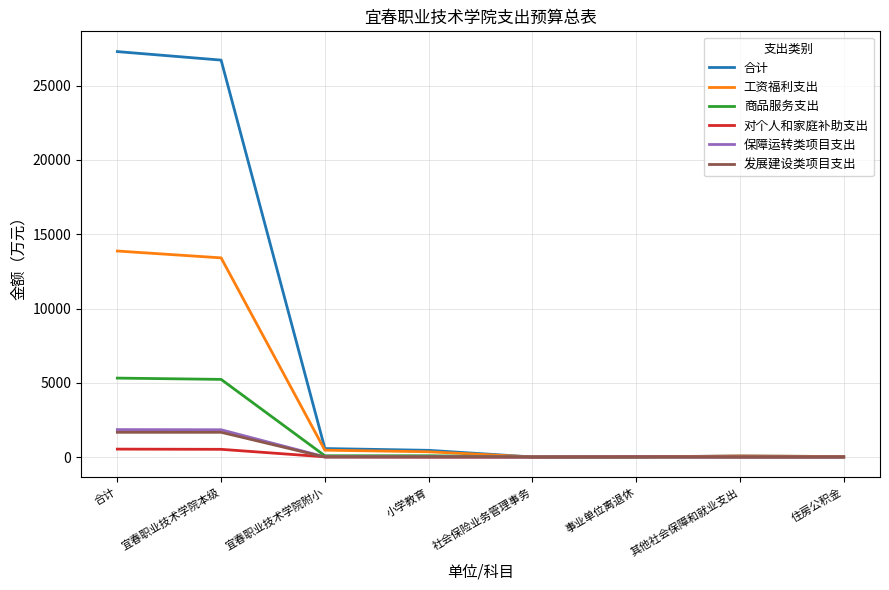

True or false: 合计 has more than 2 points higher than both neighbors.

False